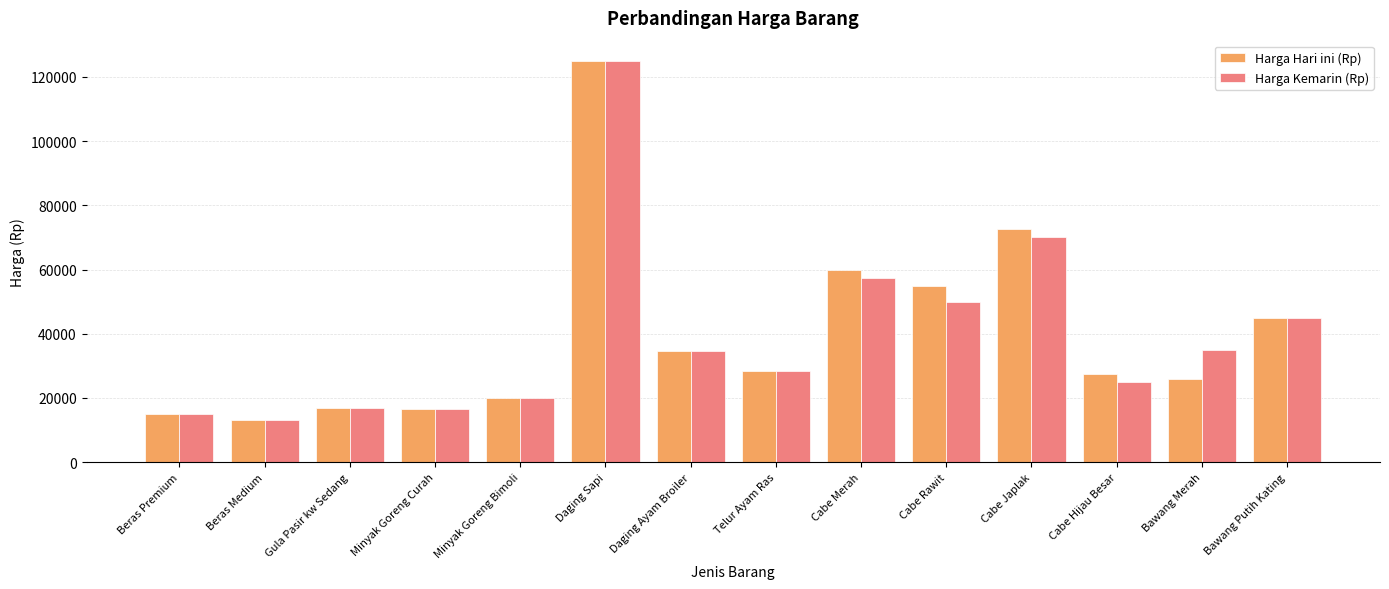

What is the value of the Harga Kemarin (Rp) bar at the 6th from the left?

125000